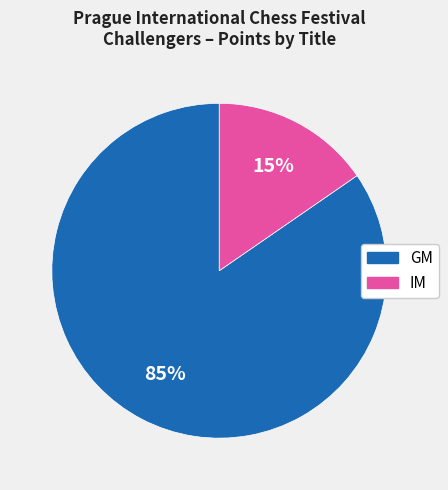

Is there a majority slice in this chart?

Yes